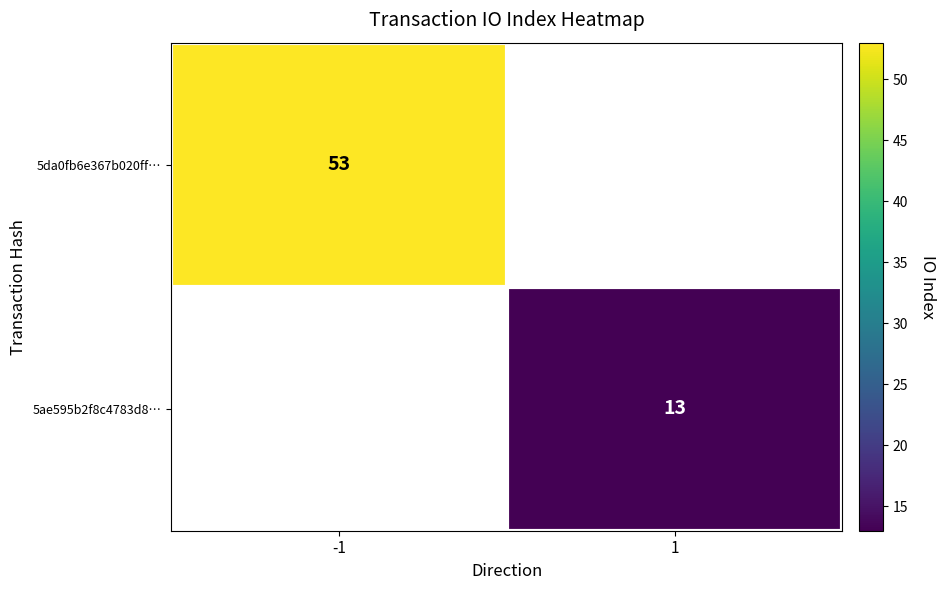

Is the value of 5da0fb6e367b020ff… at -1 greater than the value of 5ae595b2f8c4783d8… at 1?

Yes